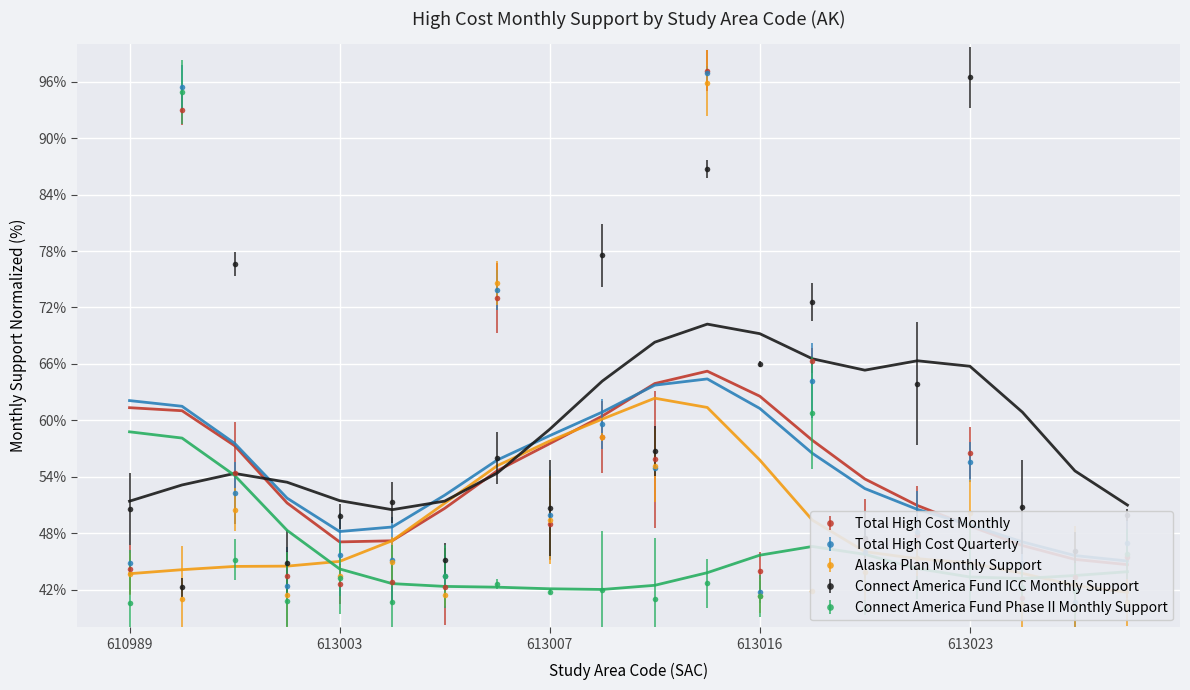

Rank the series by their maximum value, from lowest to highest.

Connect America Fund Phase II Monthly Support, Alaska Plan Monthly Support, Connect America Fund ICC Monthly Support, Total High Cost Monthly, Total High Cost Quarterly